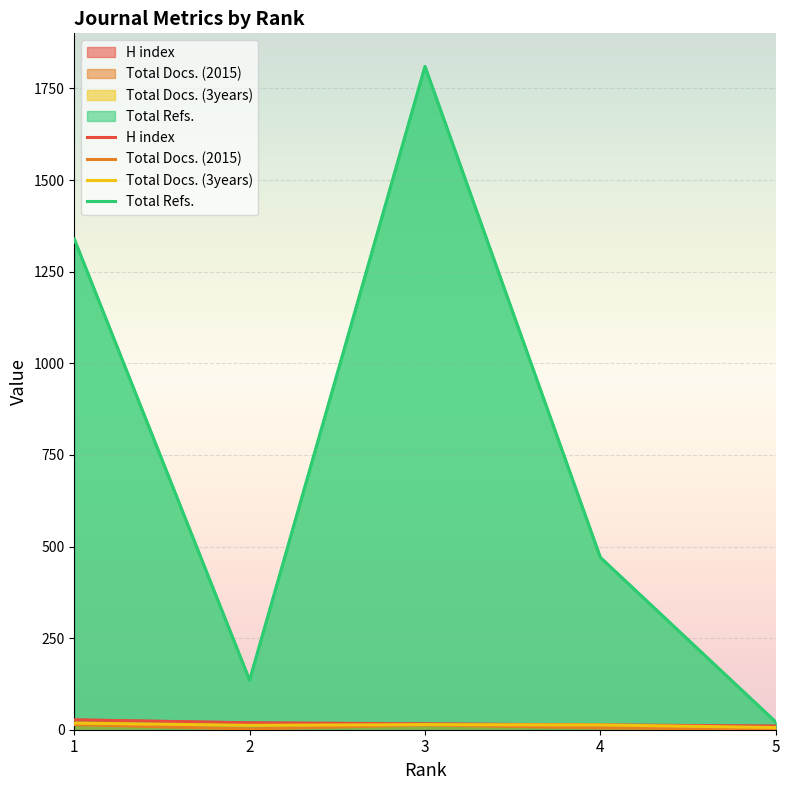

What is the minimum value shown in the chart?

1